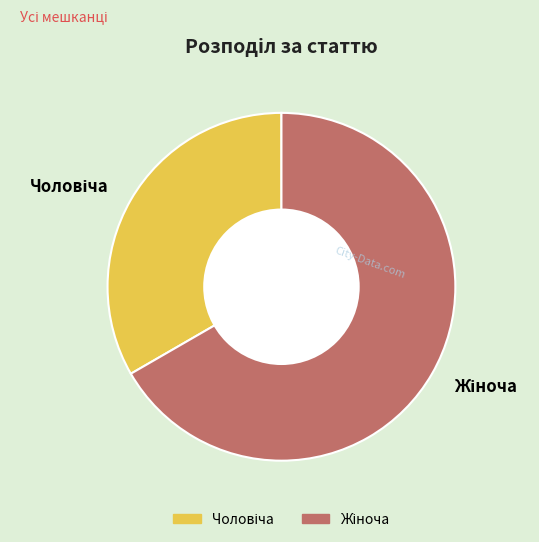

Does any single category account for the majority?

Yes